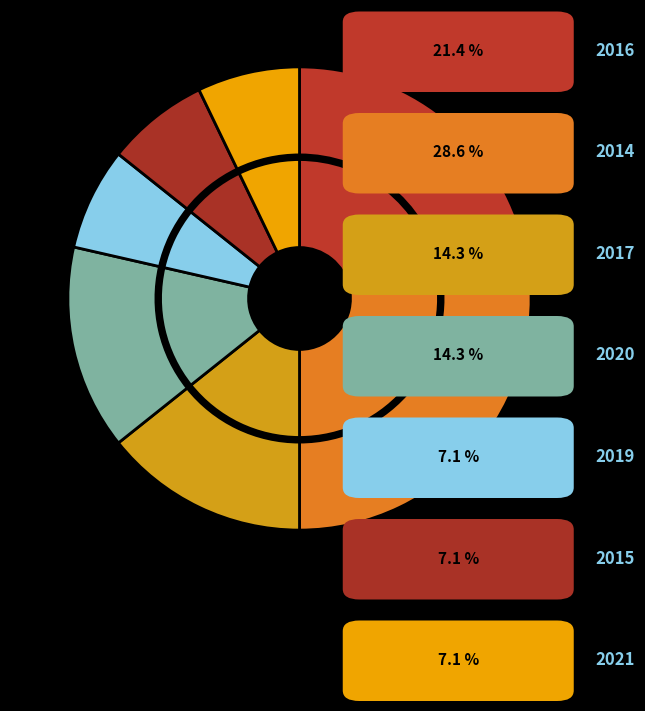

To the nearest percent, what is the average slice percentage?

14%